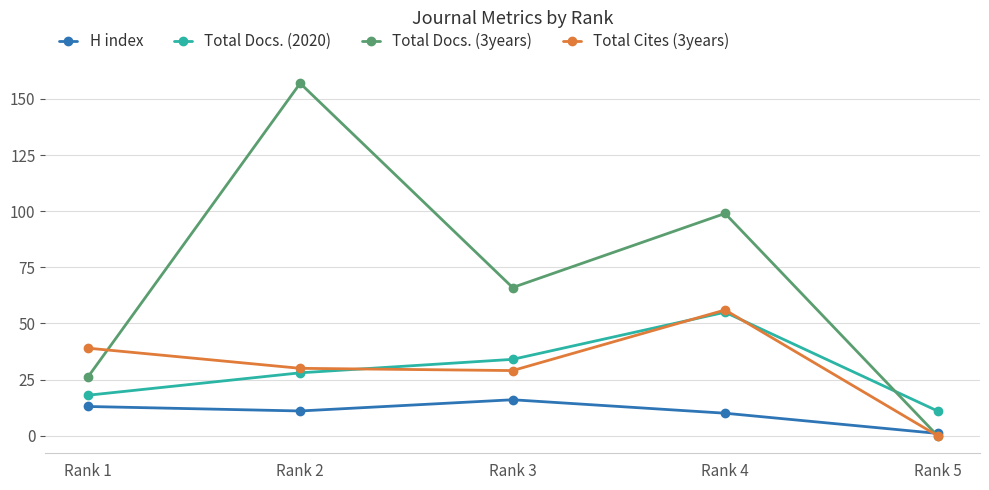

What is the total value across all series at Rank 3?

145